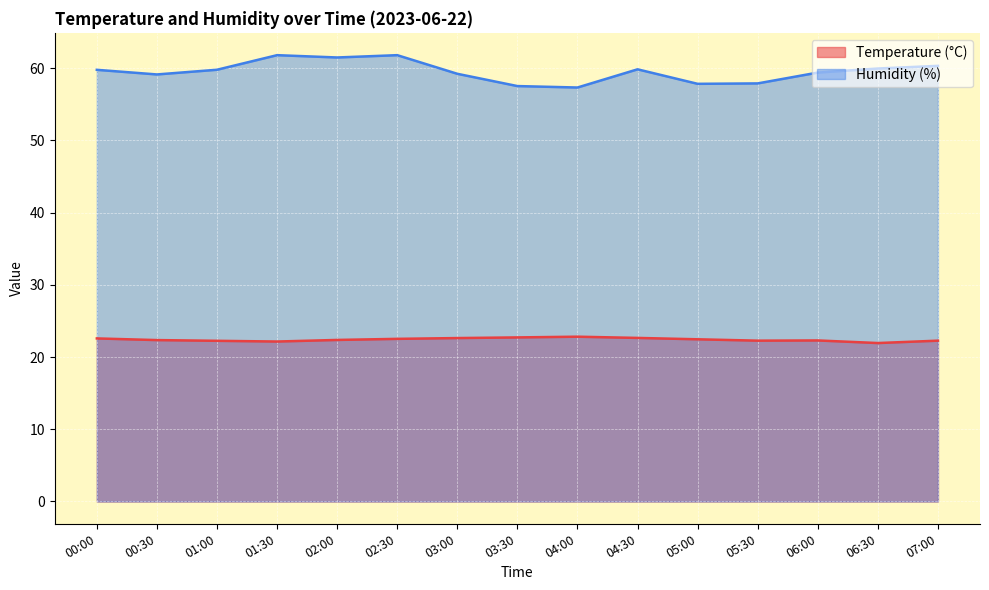

What are all the series names shown in the legend?

Temperature (°C), Humidity (%)